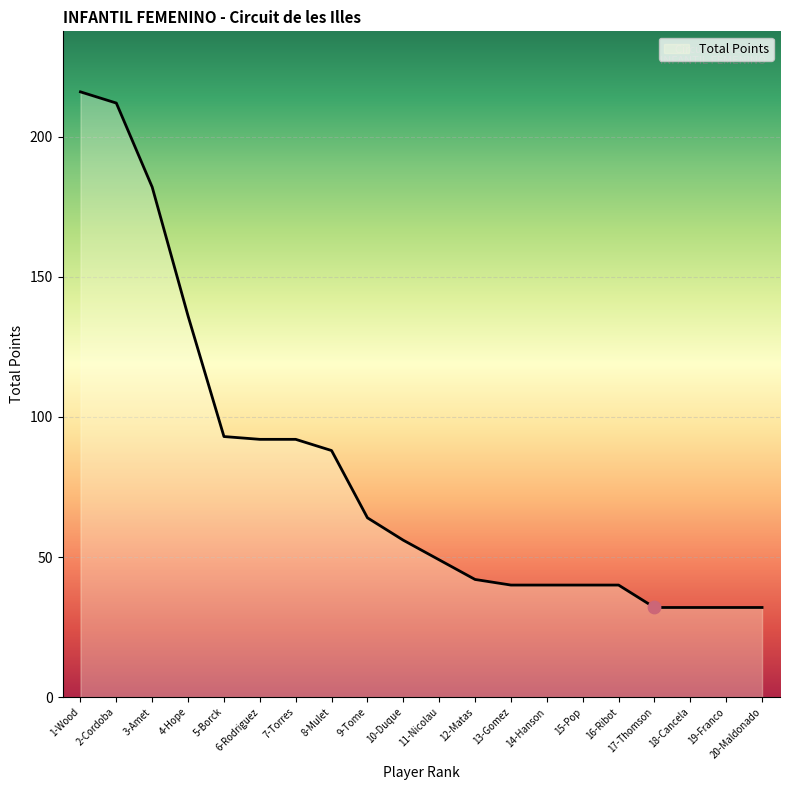

Approximately how many times larger is the value at 7-Torres compared to 17-Thomson?

2.9